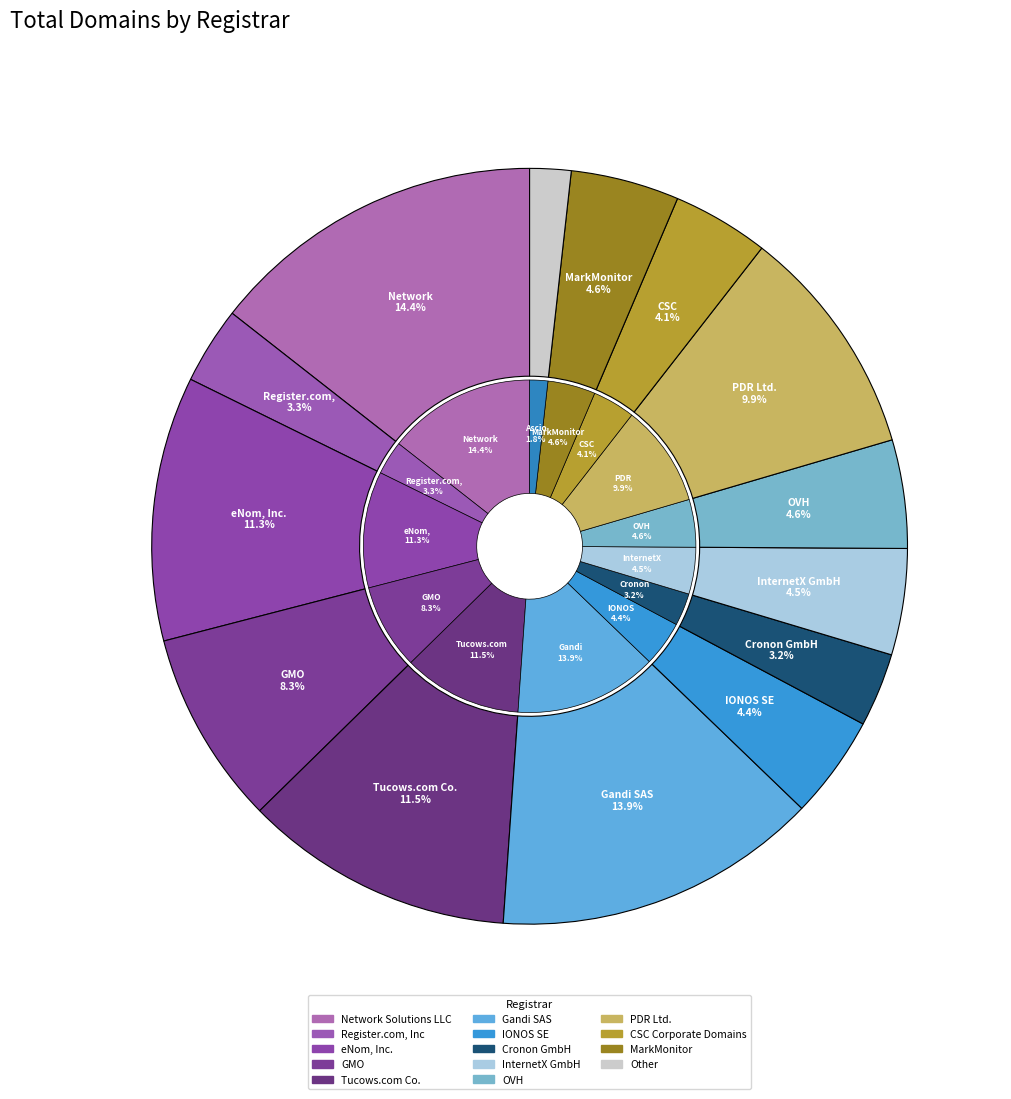

Is it true that Tucows.com Co. is 12% of the pie?

True